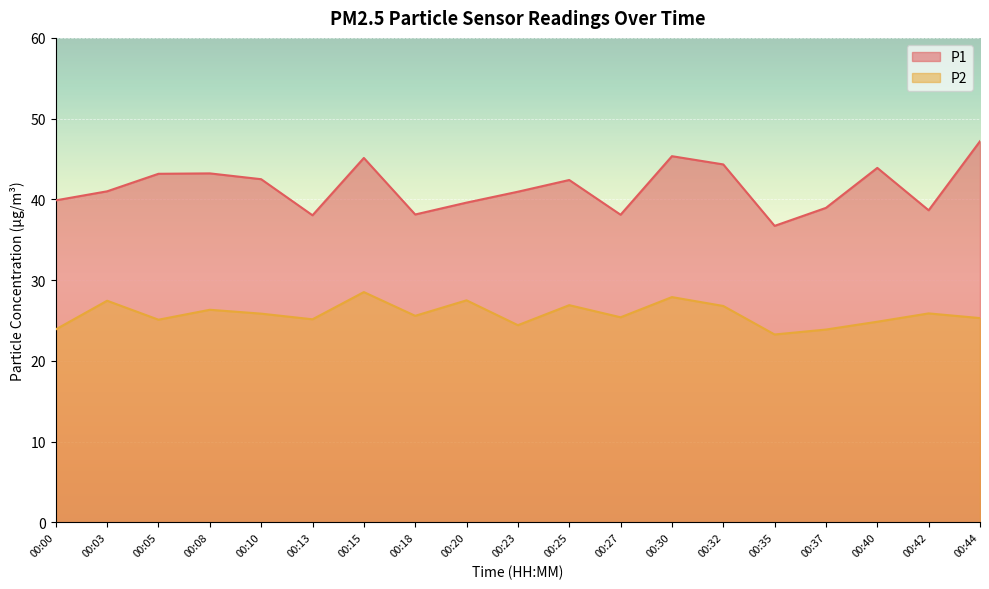

What is the sum of the P2 values at 00:15 and 00:35?

51.8